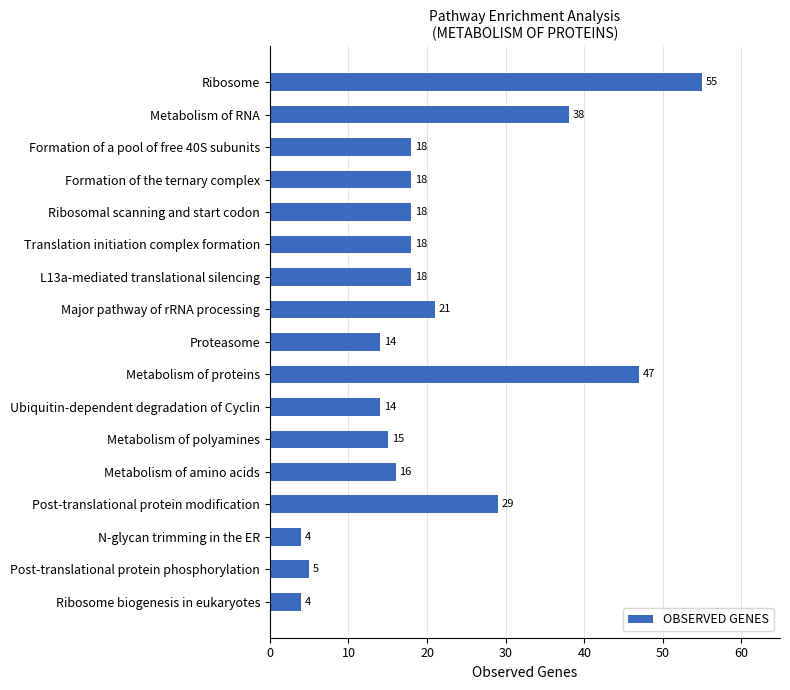

What is the greatest value displayed?

55